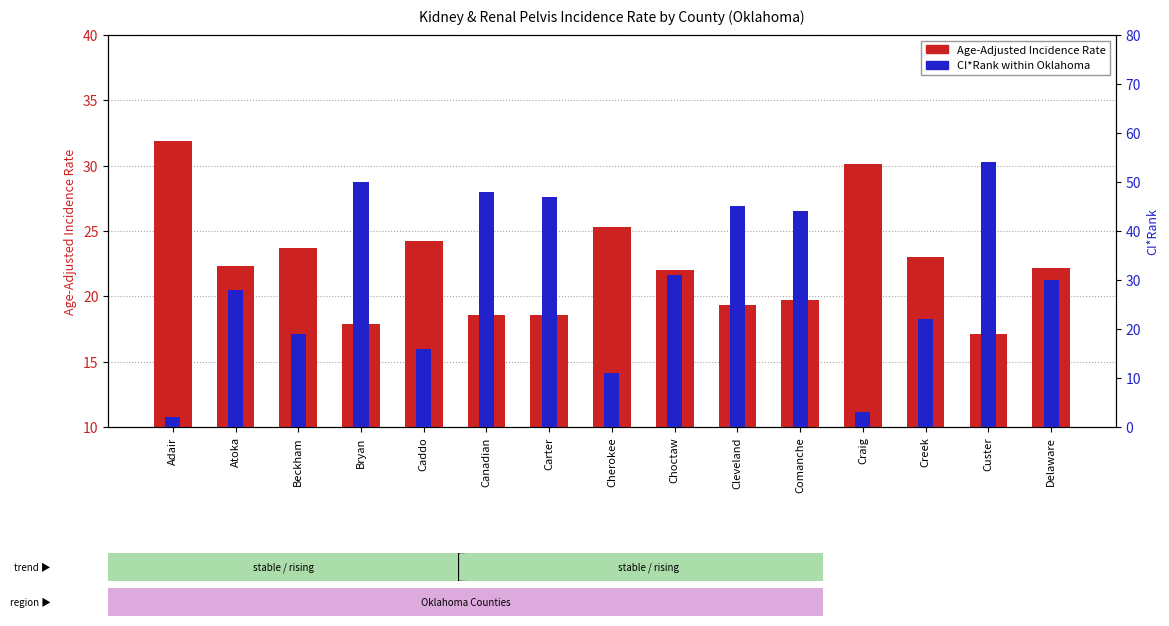

Rank the categories by CI*Rank (percentile) value from highest to lowest.

Custer, Bryan, Canadian, Carter, Cleveland, Comanche, Choctaw, Delaware, Atoka, Creek, Beckham, Caddo, Cherokee, Craig, Adair